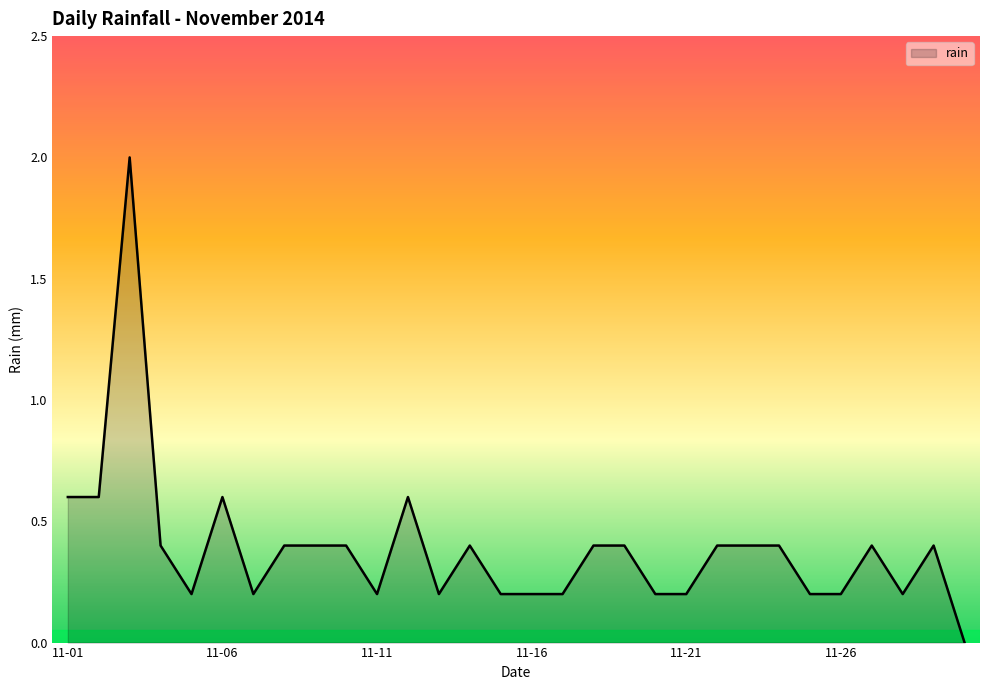

Reading left to right, what are all the values shown in this chart?

0.6	0.6	2.0	0.4	0.2	0.6	0.2	0.4	0.4	0.4	0.2	0.6	0.2	0.4	0.2	0.2	0.2	0.4	0.4	0.2	0.2	0.4	0.4	0.4	0.2	0.2	0.4	0.2	0.4	0.0